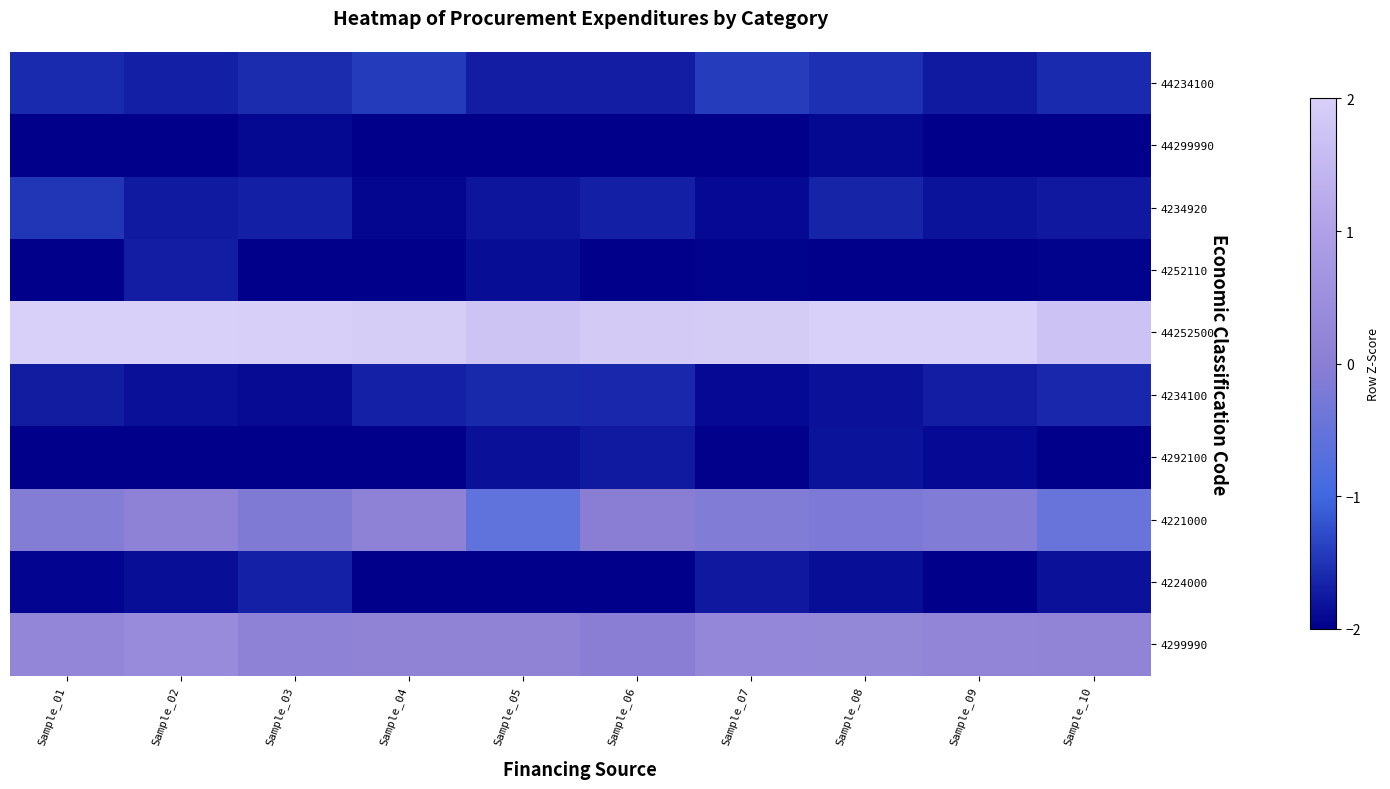

What is the spread (max minus min) of values at Sample_05?

3.8